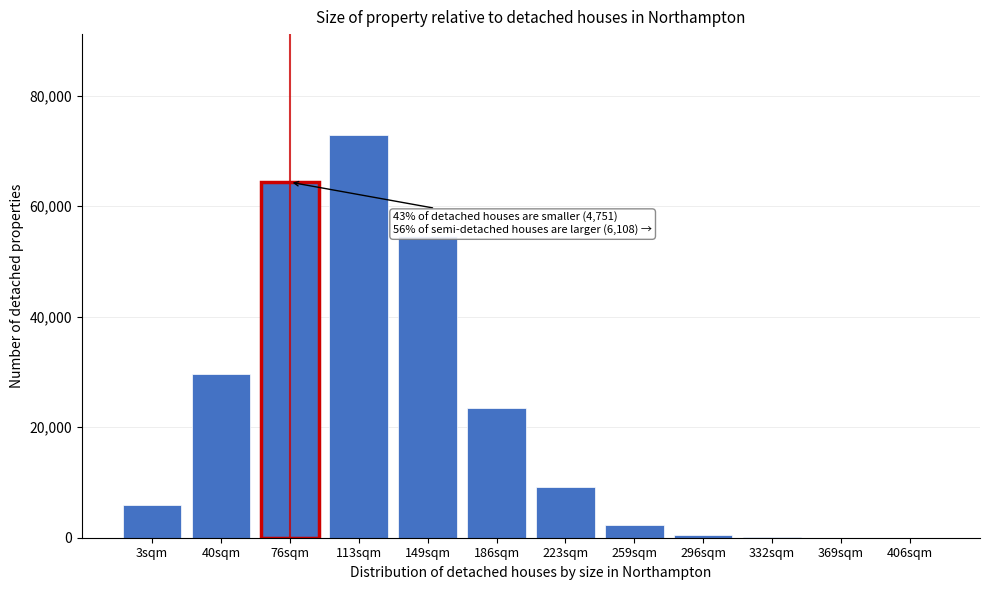

What is the sum of all values?

262961